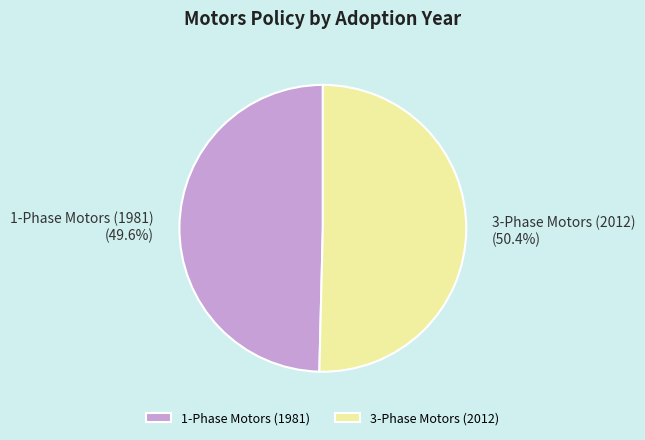

The 1-Phase Motors (1981) slice represents 50% of the pie. True or false?

True